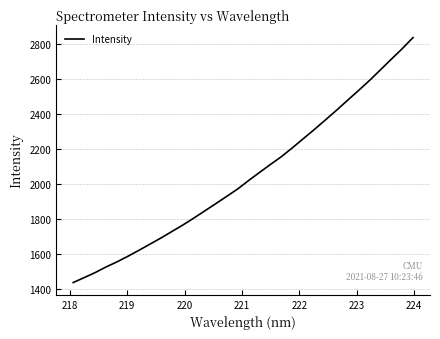

What is the smallest value displayed?

1437.7